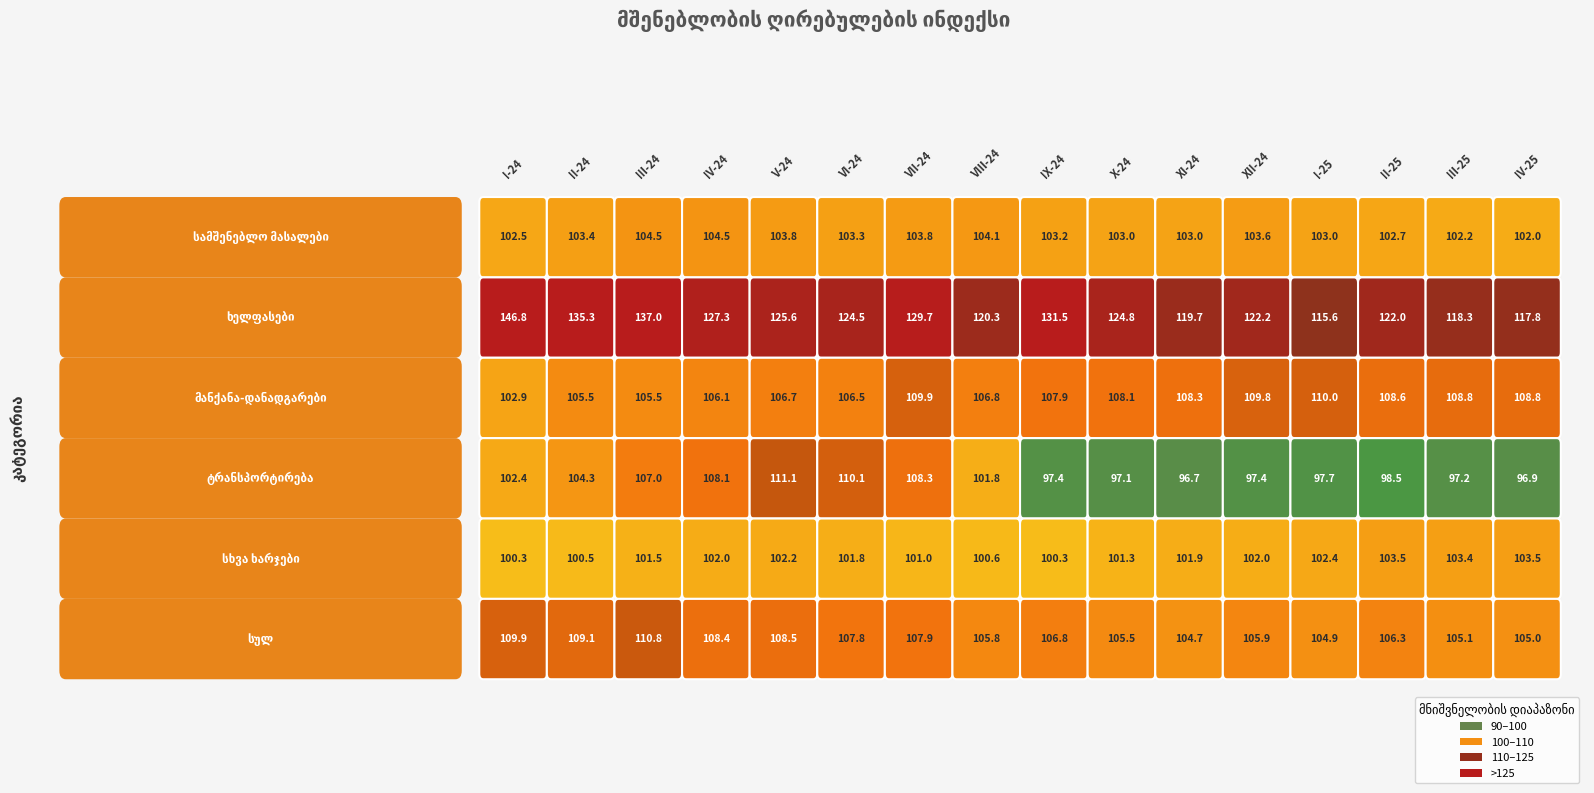

Between VIII-24 and XII-24, which series saw the biggest shift?

ტრანსპორტირება